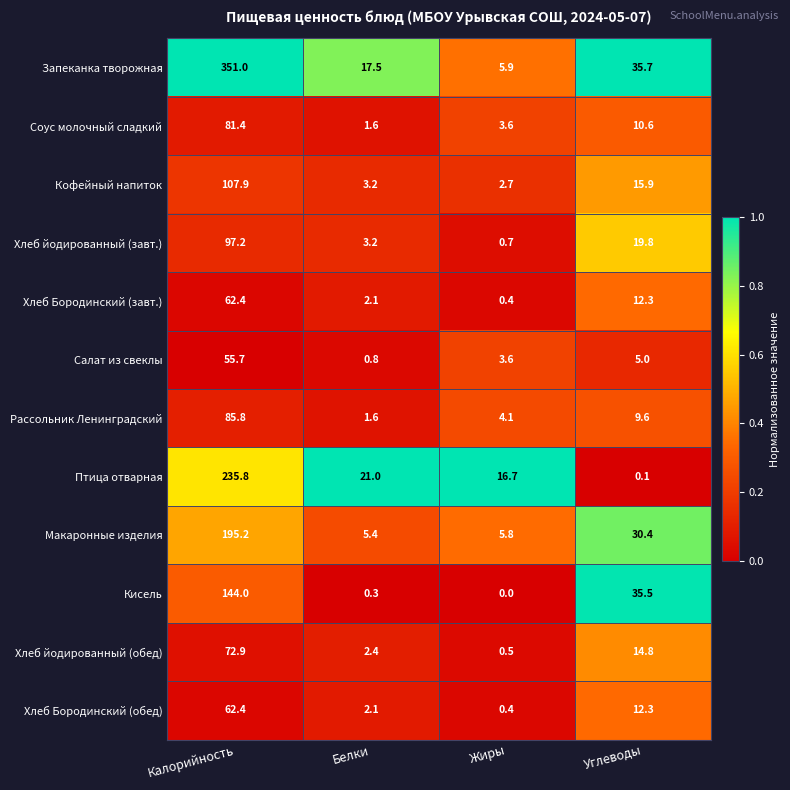

Which category has the highest value across all series?

Калорийность